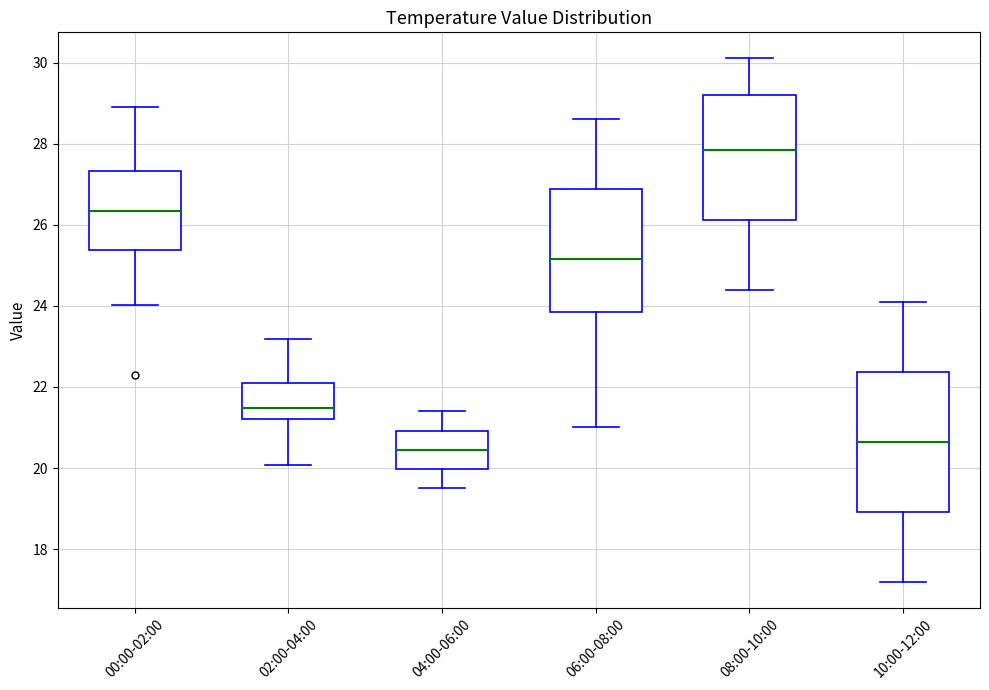

Comparing the boxes themselves (not the whiskers), which one is the tallest?

10:00-12:00